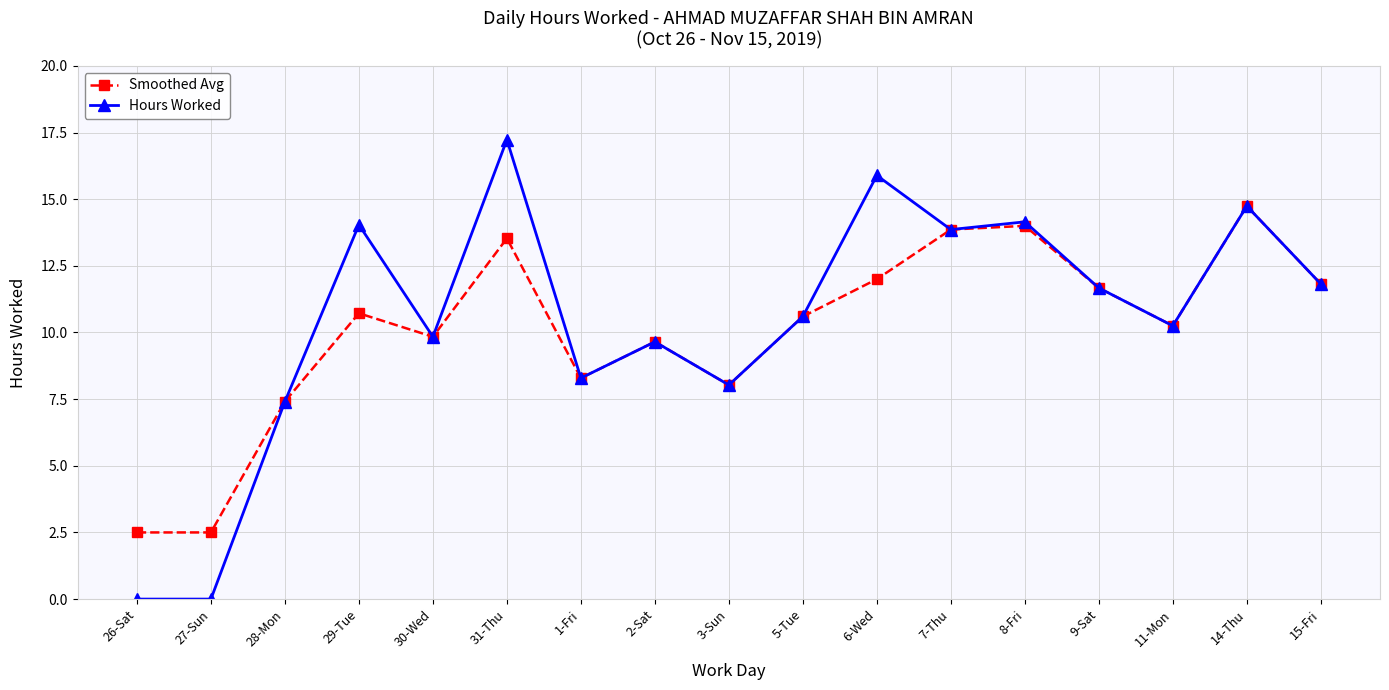

Does the chart have visible grid lines?

Yes